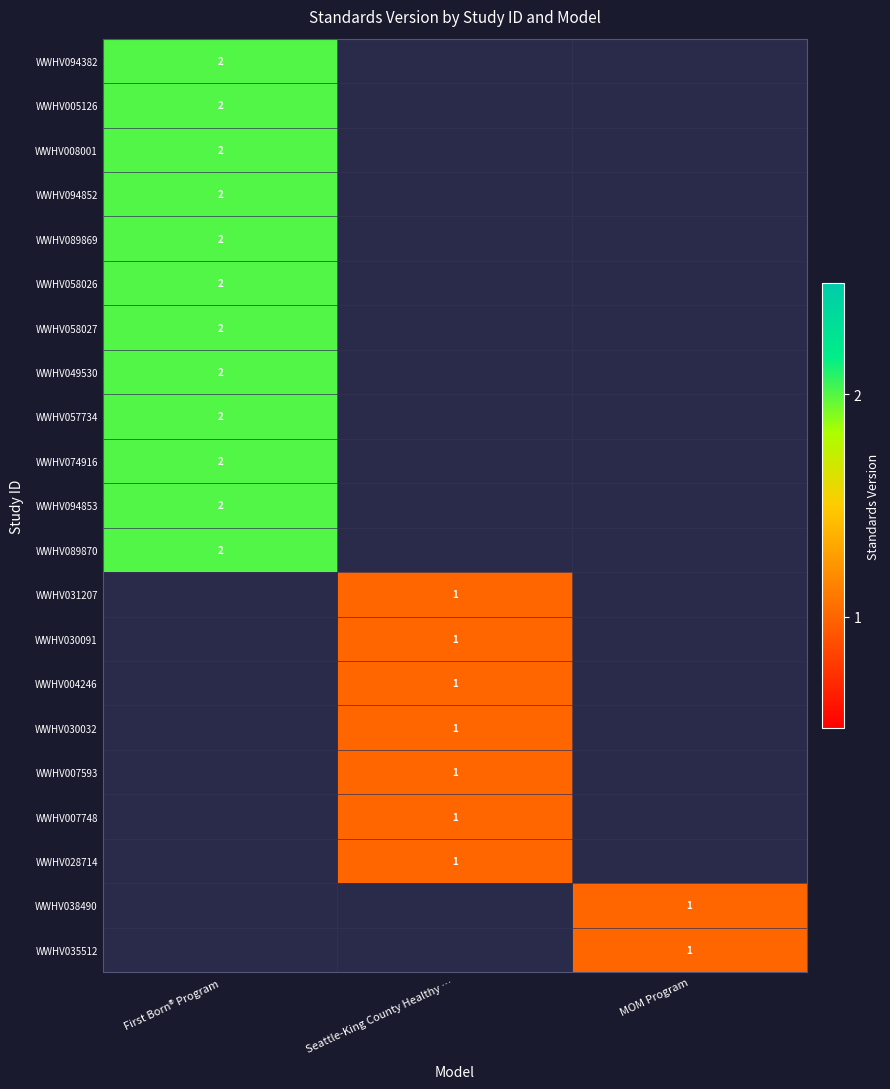

Which category has the lowest value across all series?

Seattle-King County Healthy …